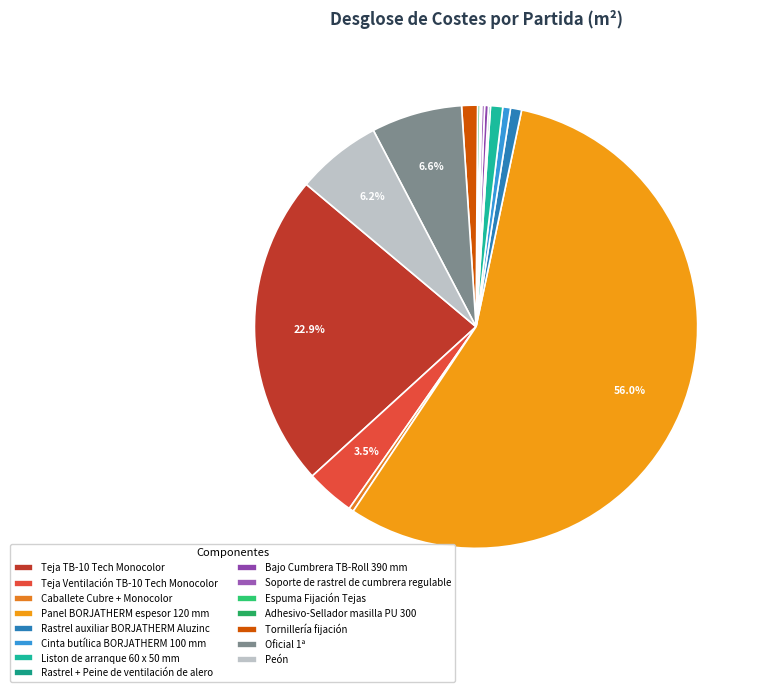

The Teja Ventilación TB-10 Tech Monocolor slice represents 4% of the pie. True or false?

True